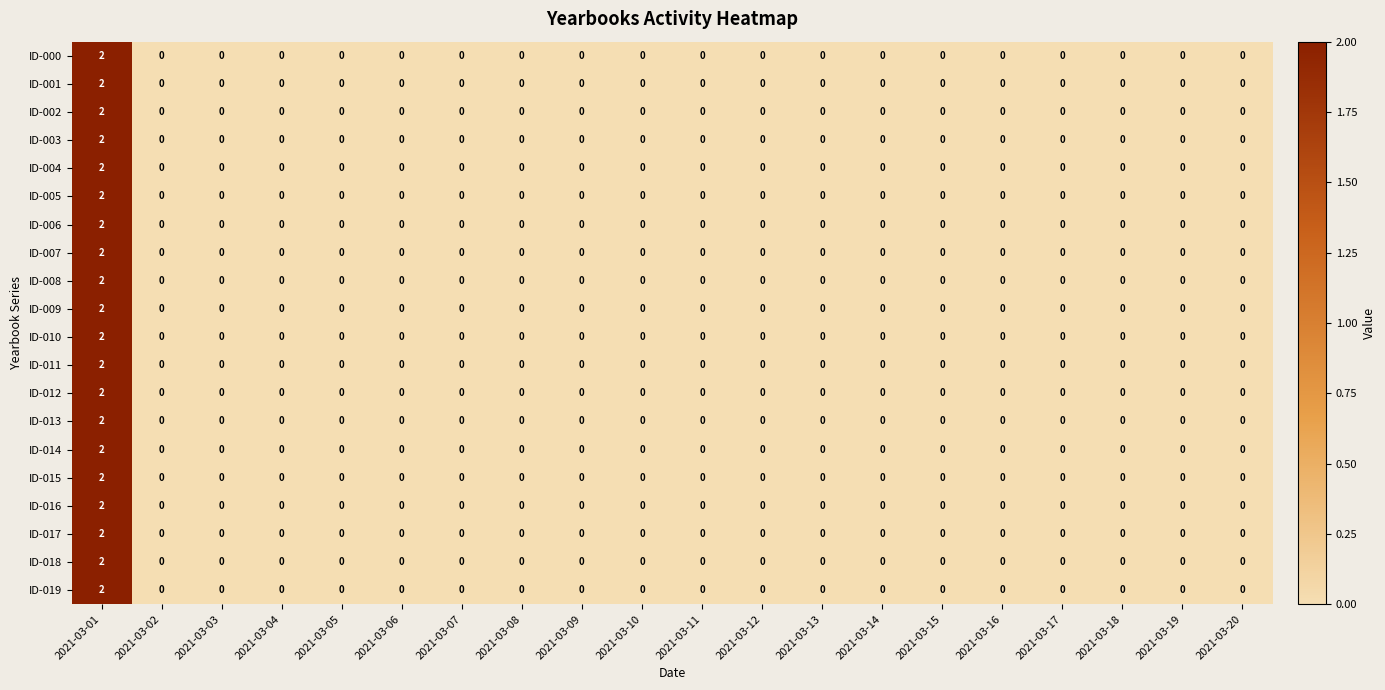

At which category is the sum across all series the highest?

2021-03-01